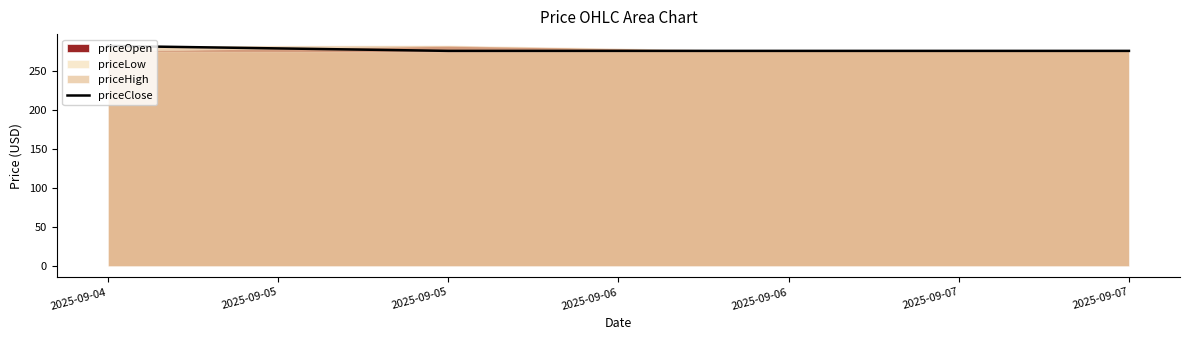

Is it true that priceClose equals 442.6 at 2025-09-07?

False